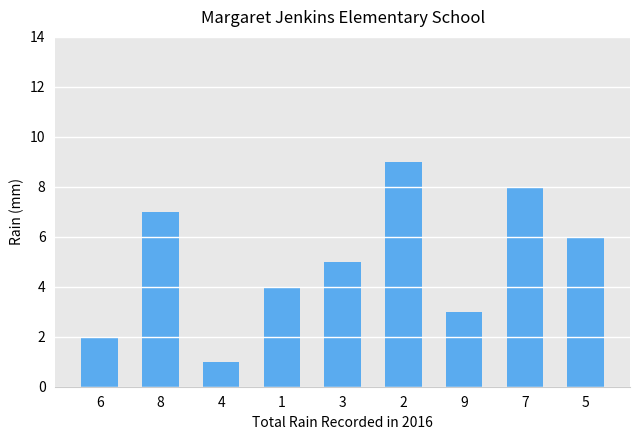

Reading left to right, list all the values displayed in this chart.

6=2	8=7	4=1	1=4	3=5	2=9	9=3	7=8	5=6